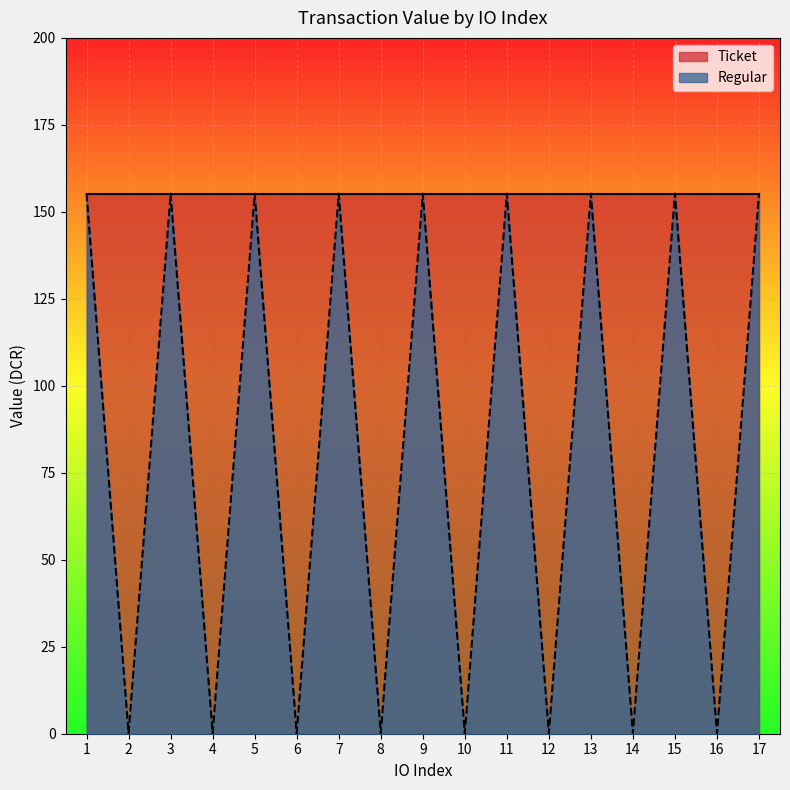

Which category has the highest value across all series?

1